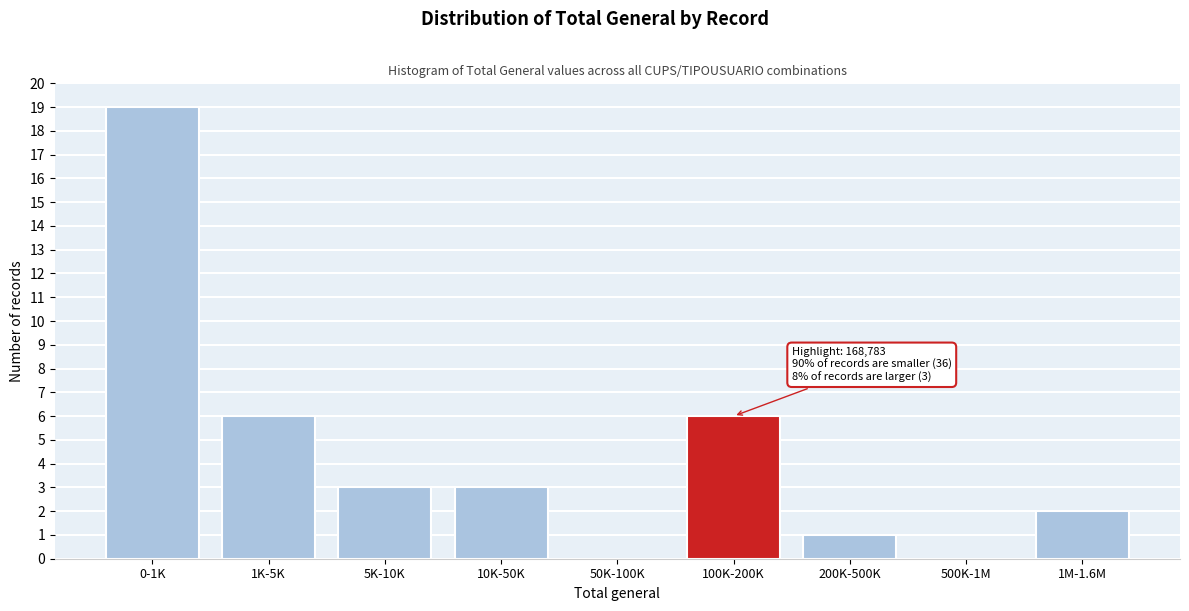

What is the sum of the values at 200K-500K and 100K-200K?

7